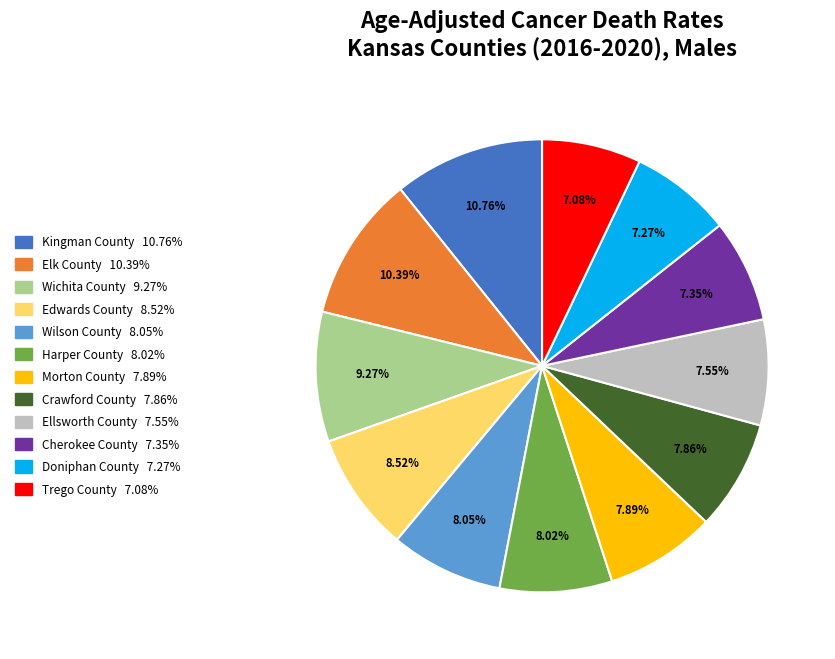

What percentage is the Trego County slice, to the nearest percent?

7%